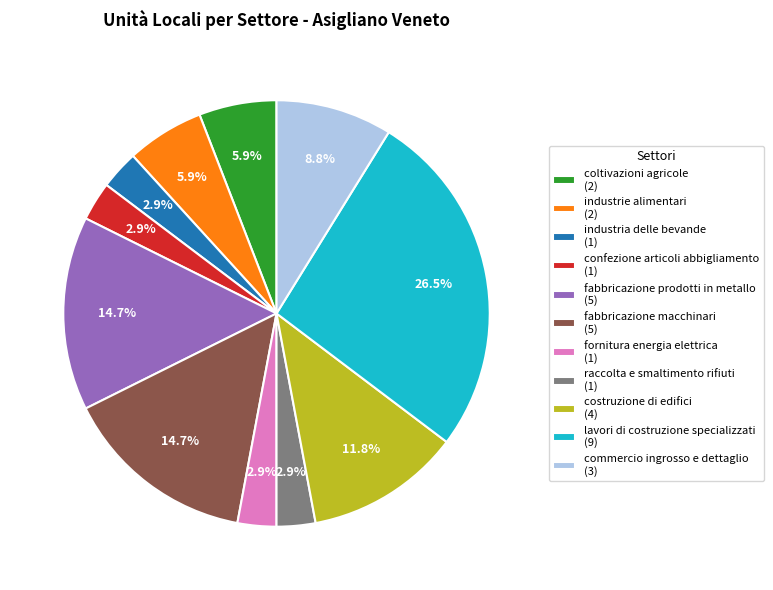

Do confezione articoli abbigliamento and industrie alimentari together represent more than half of the pie?

No